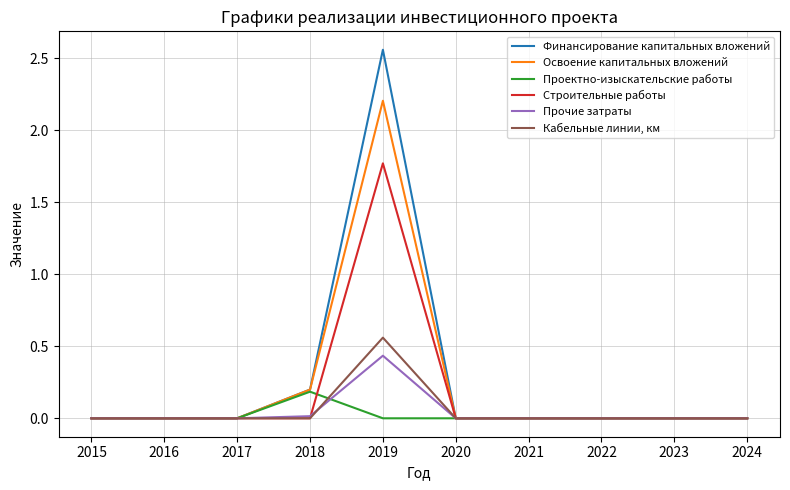

Is the value of Освоение капитальных вложений at 2015 greater than the value of Проектно-изыскательские работы at 2018?

No